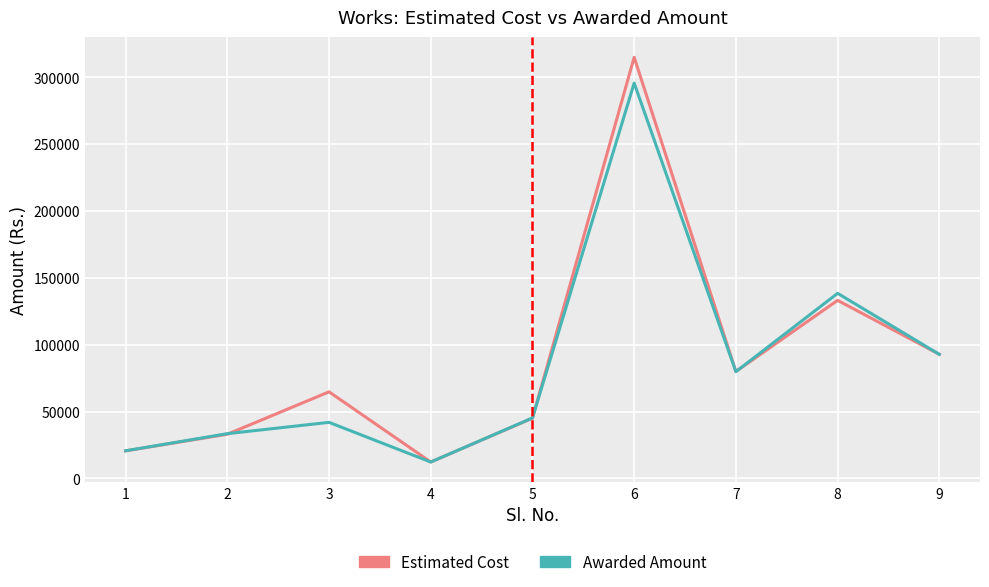

In Awarded Amount, how many points are lower than both neighbors (excluding endpoints)?

2